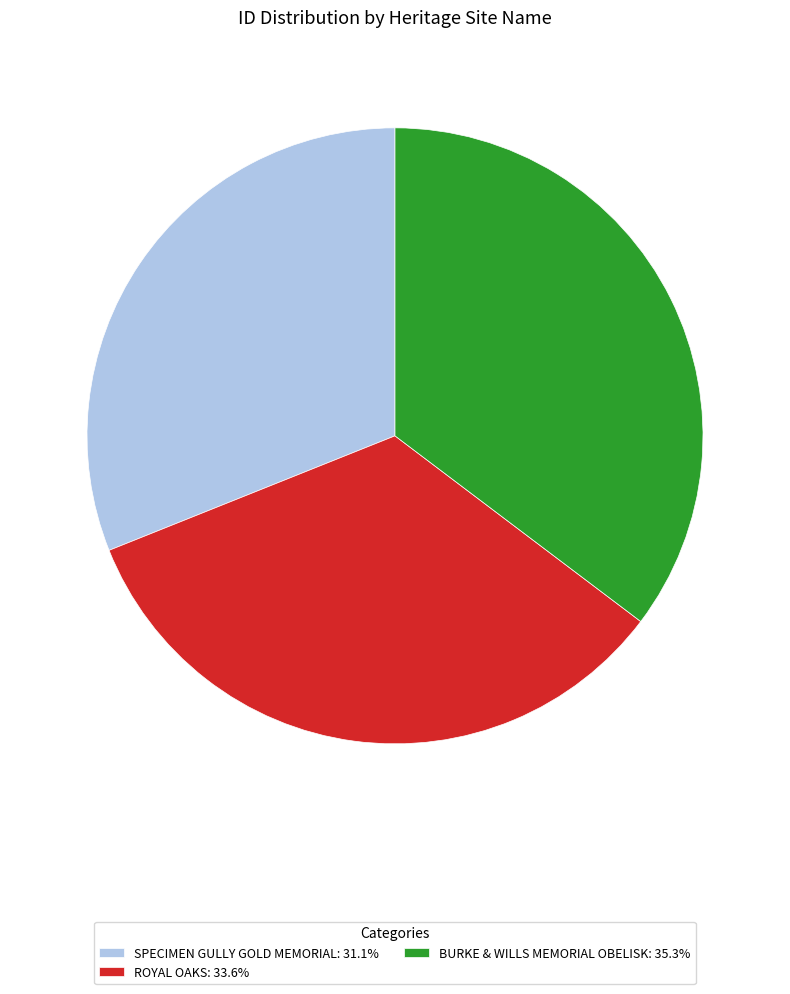

How many segments does this pie chart have?

3